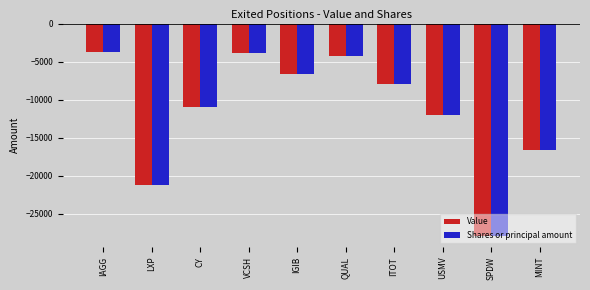

The value of Shares or principal amount at CY is -14573. True or false?

False